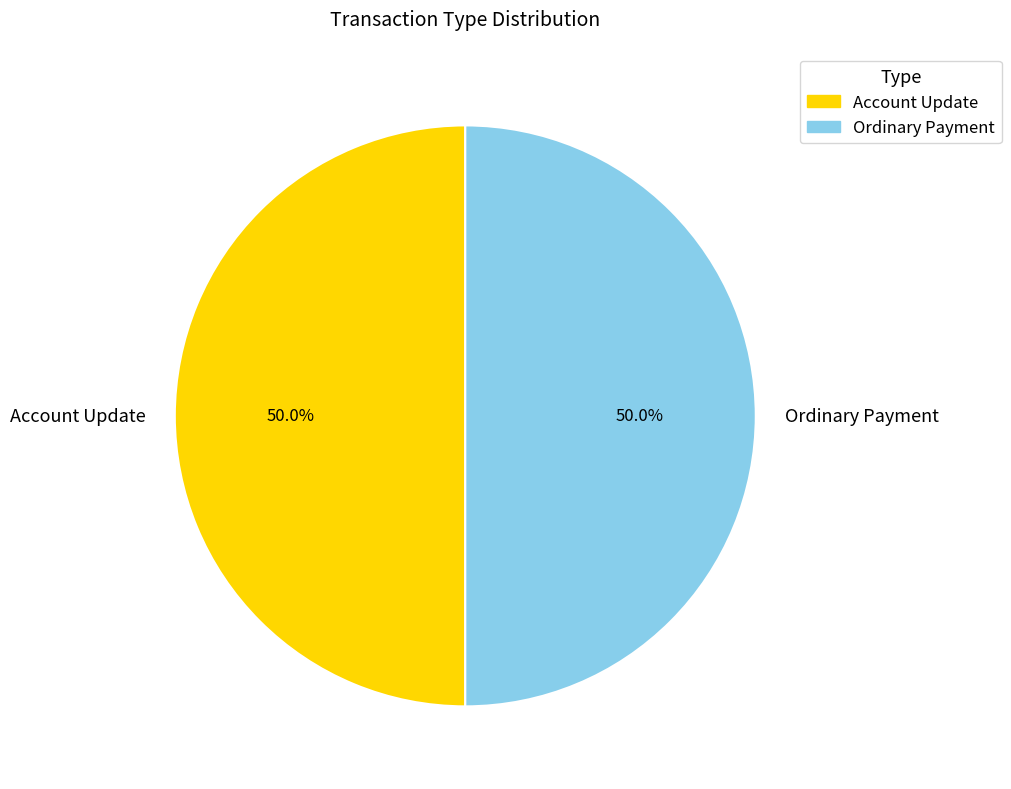

To the nearest percent, what is the combined percentage of Ordinary Payment and Account Update?

100%